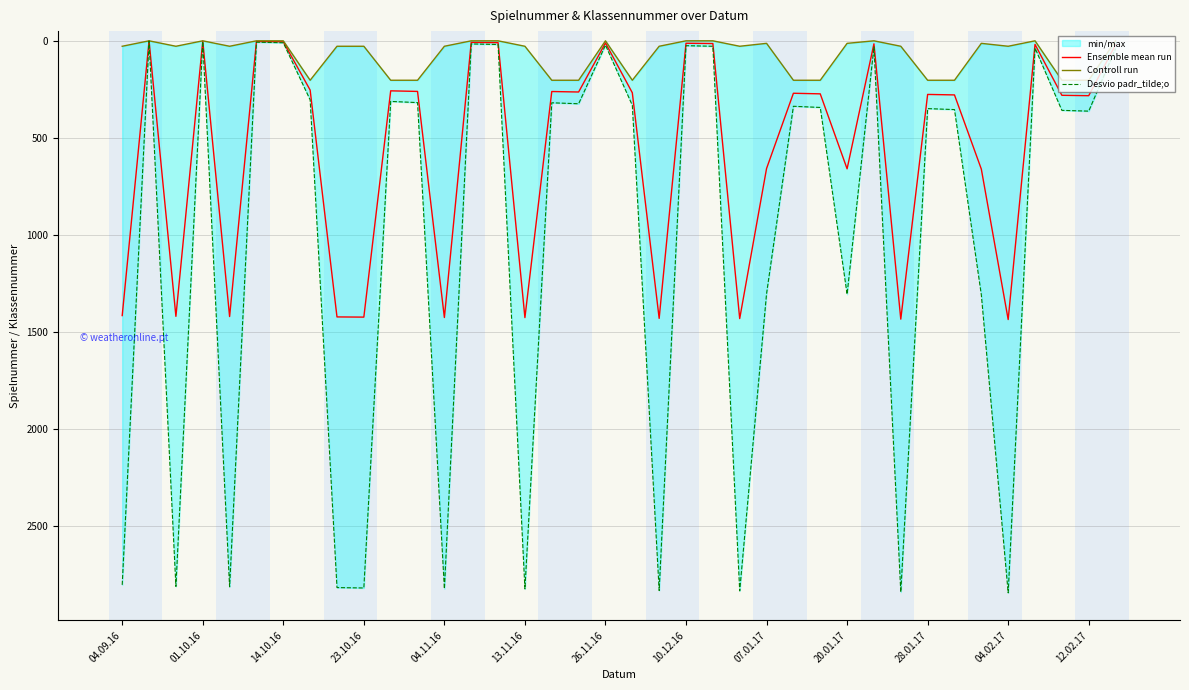

What is the highest value of the Ensemble mean run series?

1435.0